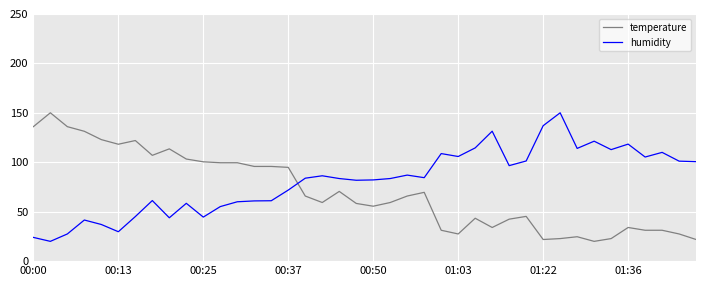

True or false: humidity and temperature cross at least once.

True